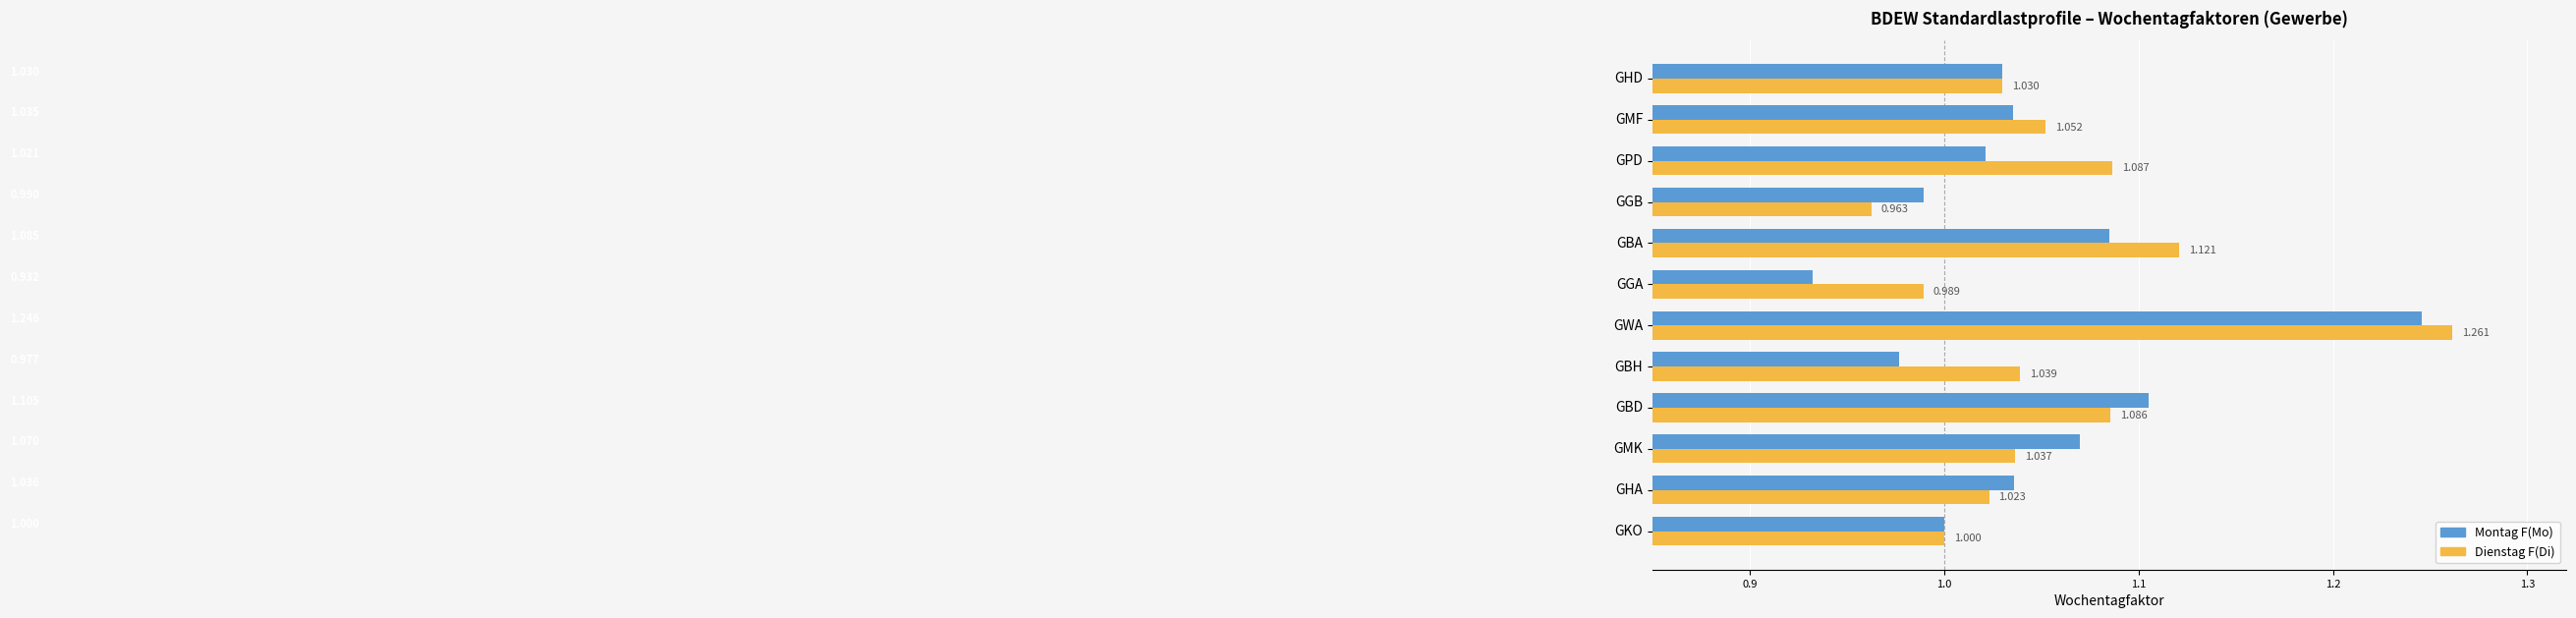

At which category is the sum across all series the highest?

GWA